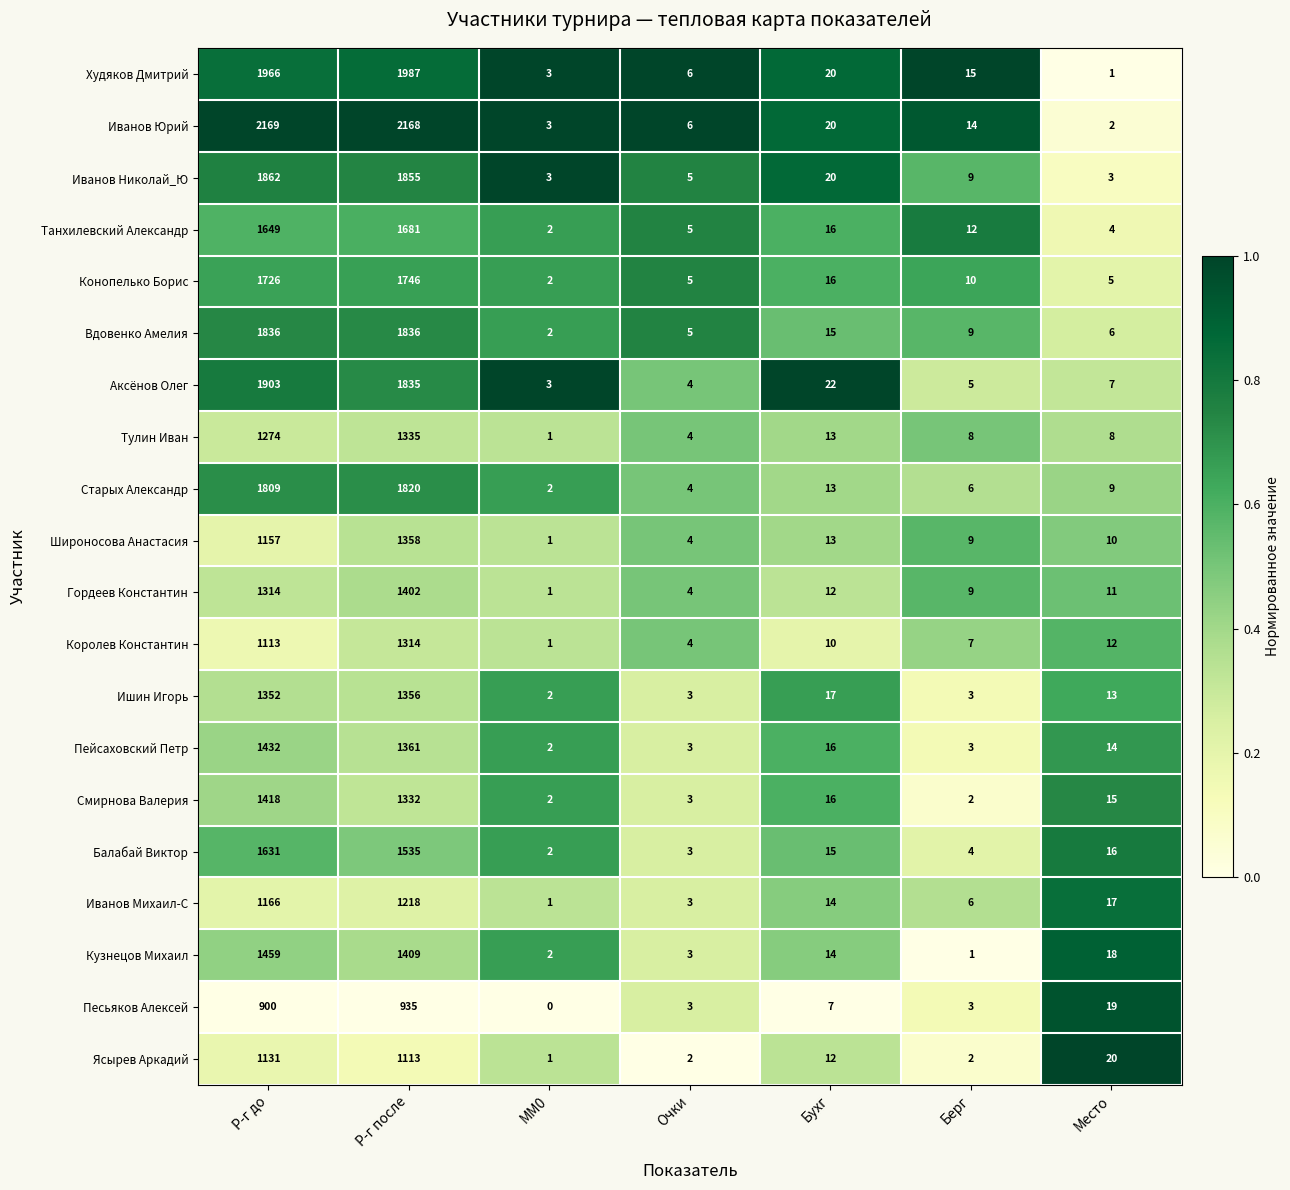

At how many categories does at least one series exceed 0?

7